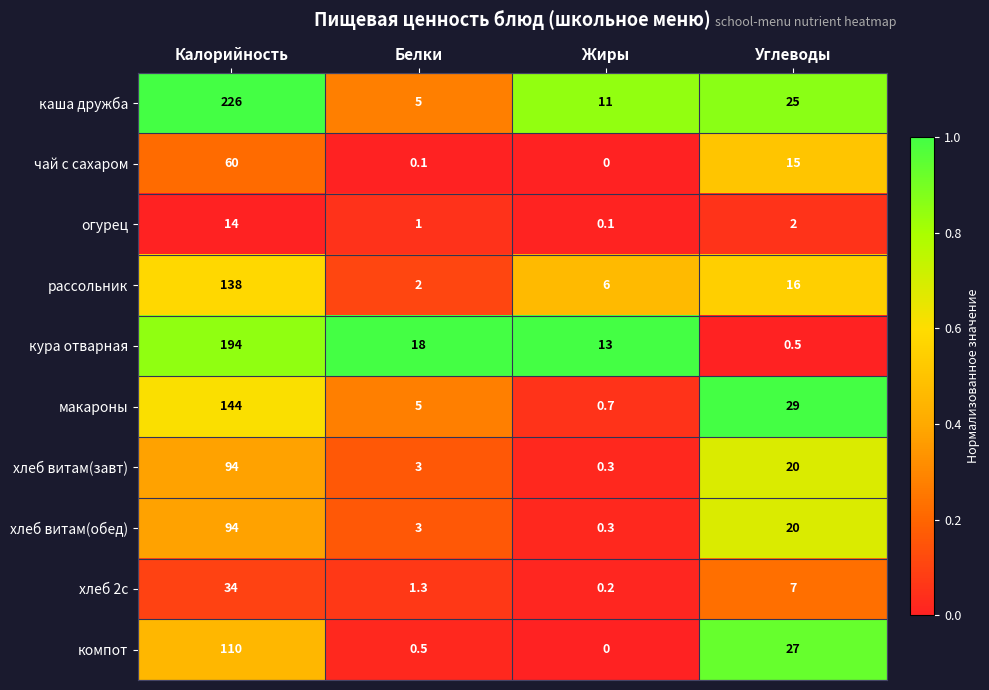

What is the sum of the каша дружба values at Жиры and Углеводы?

36.0